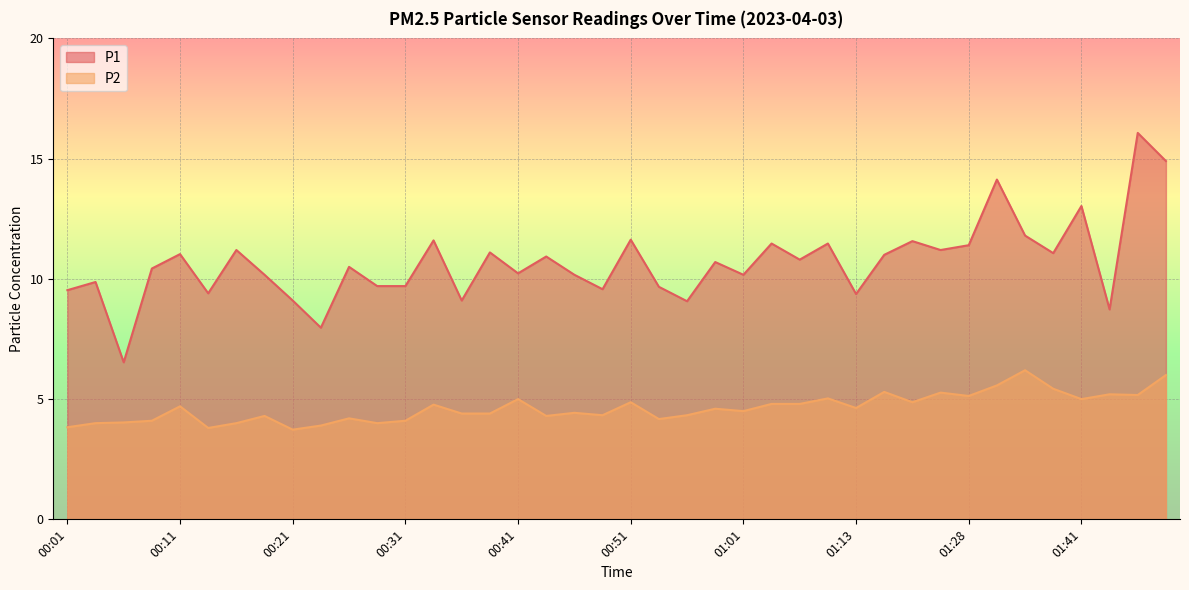

At which category is the sum across all series the highest?

01:47